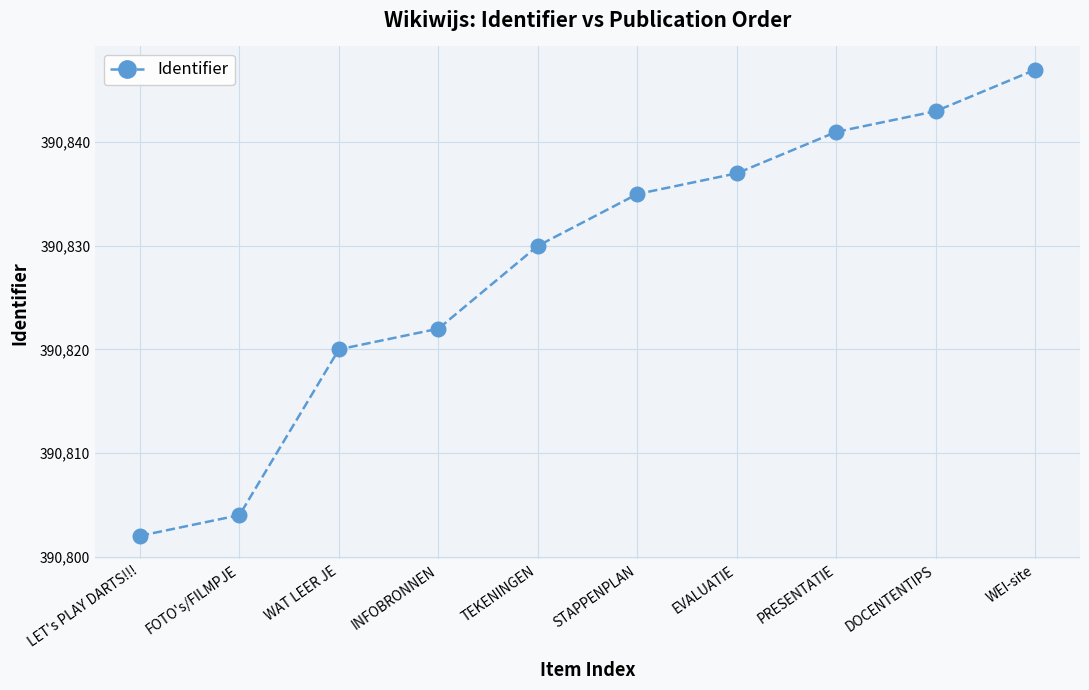

Reading right to left, what are all the values shown in this chart?

390847	390843	390841	390837	390835	390830	390822	390820	390804	390802